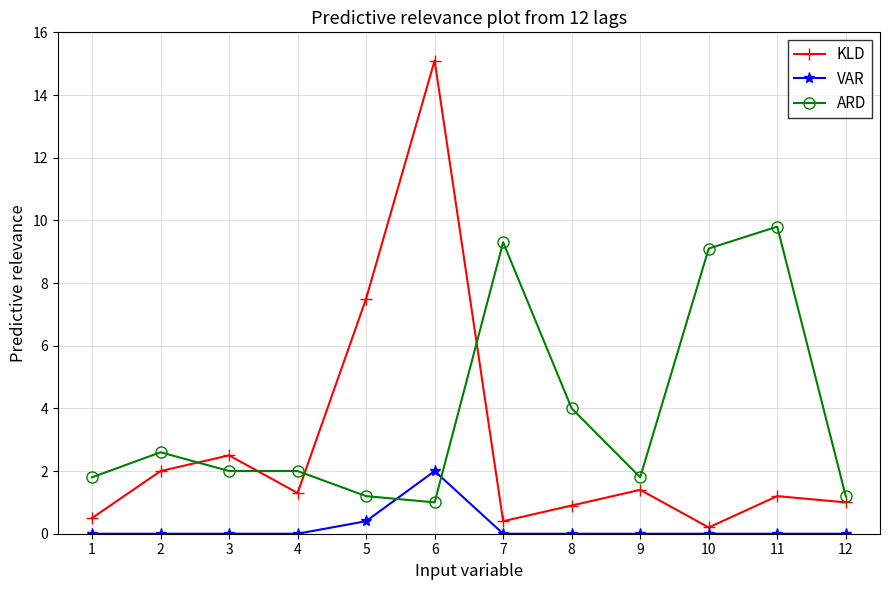

True or false: VAR has a value of -0.6 at 1.

False